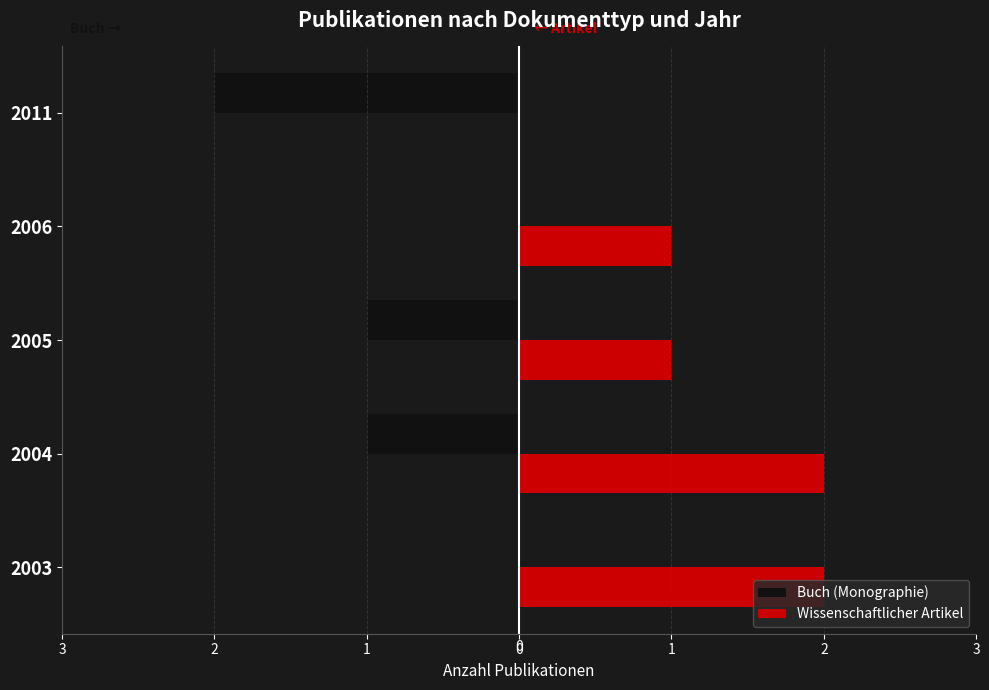

Reading left to right, what are all the values shown in this chart?

Buch (Monographie): 0	-1	-1	0	-2
Wissenschaftlicher Artikel: 2	2	1	1	0